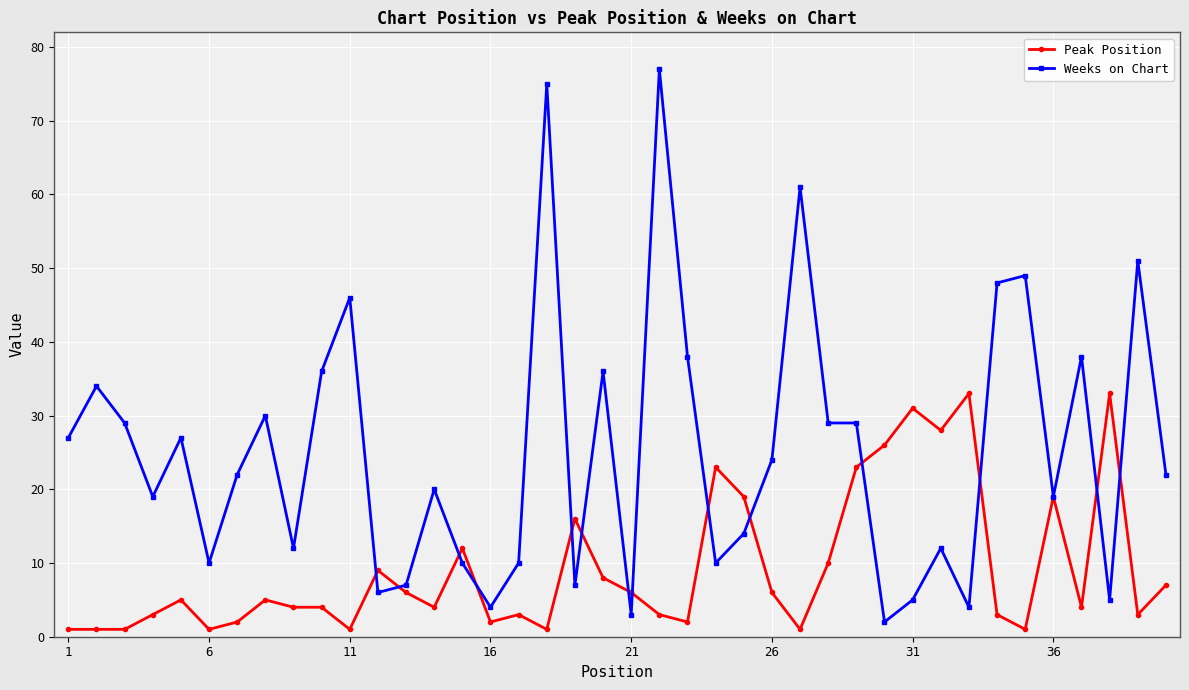

Which series has the largest total across all categories?

Weeks on Chart